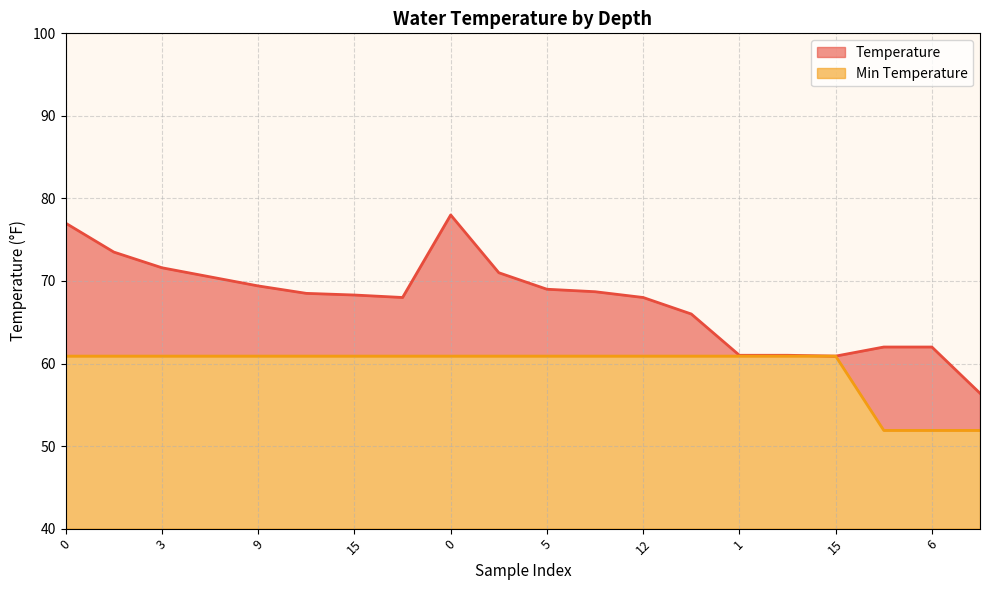

True or false: Temperature and Min Temperature cross at least once.

False